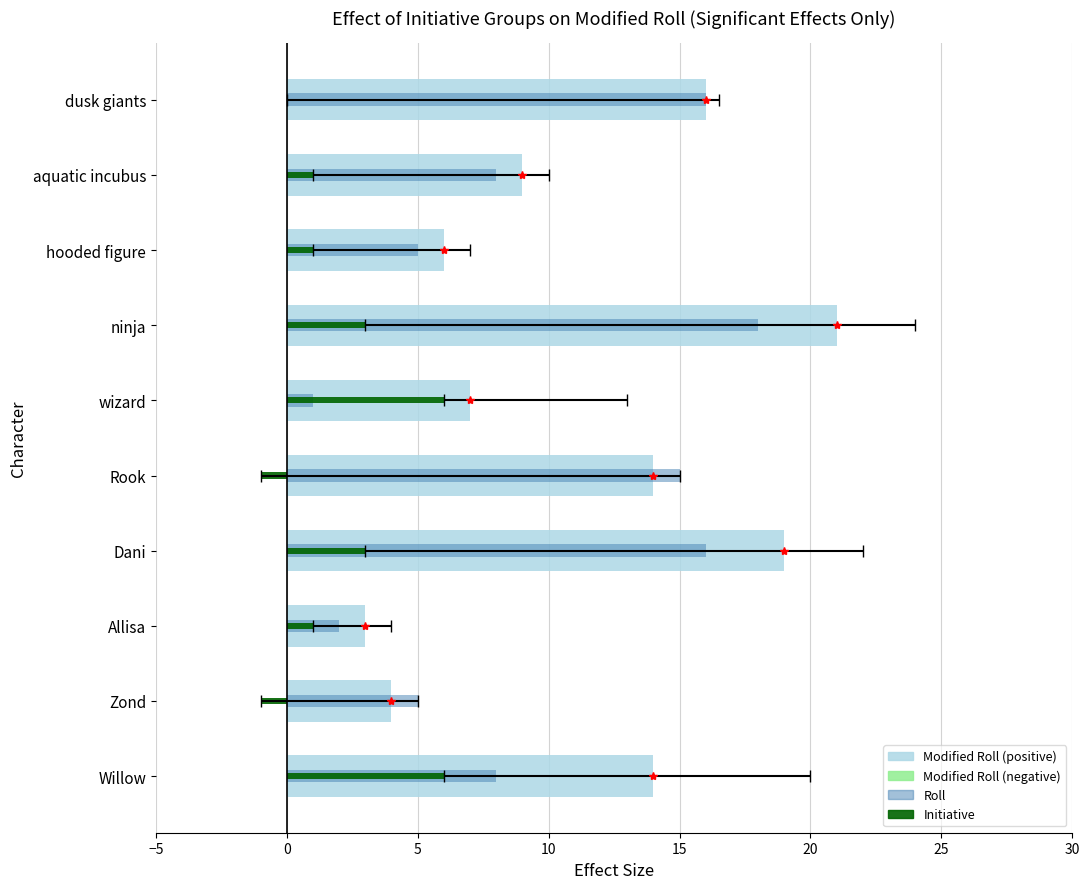

Reading right to left, what are all the values shown in this chart?

Modified Roll: 16	9	6	21	7	14	19	3	4	14
Roll: 16	8	5	18	1	15	16	2	5	8
Initiative: 0	1	1	3	6	-1	3	1	-1	6